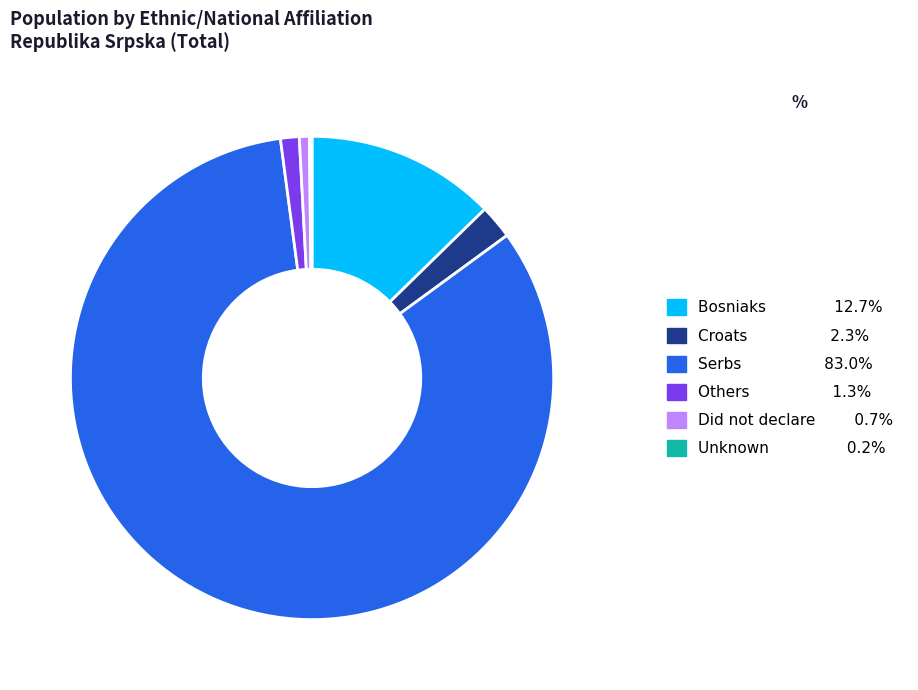

Between Others and Croats, which is larger?

Croats